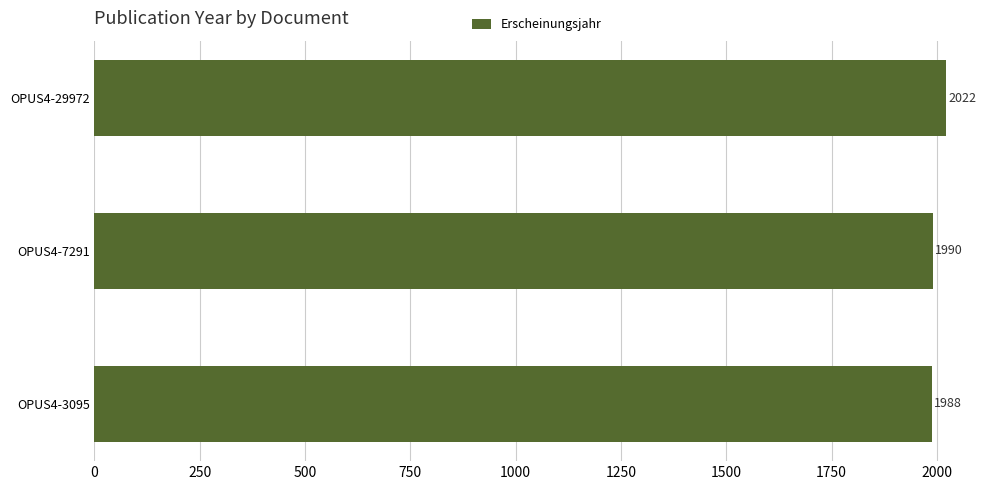

What is the sum of all values?

6000